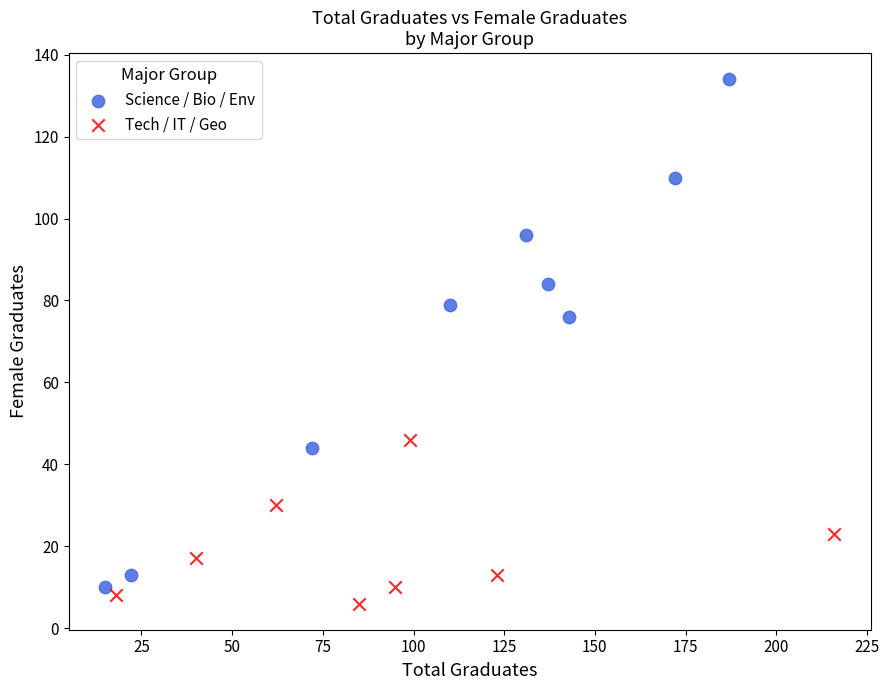

Which series reaches the maximum Y coordinate?

Science / Bio / Env